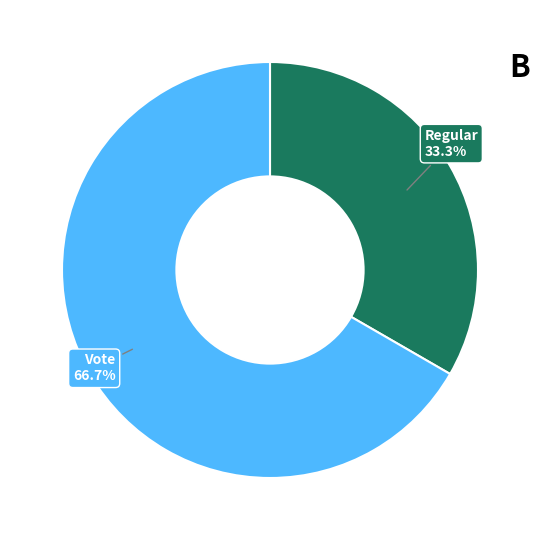

Is there a majority slice in this chart?

Yes